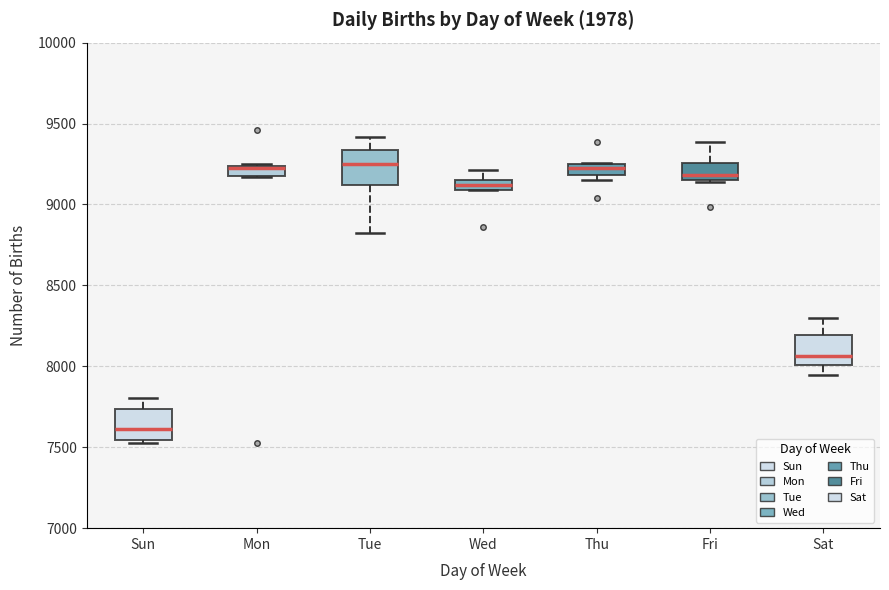

Where is the lower edge of the box for Mon on the y-axis? The values are not printed on the chart, so give them approximately, as read against the axis.

9200